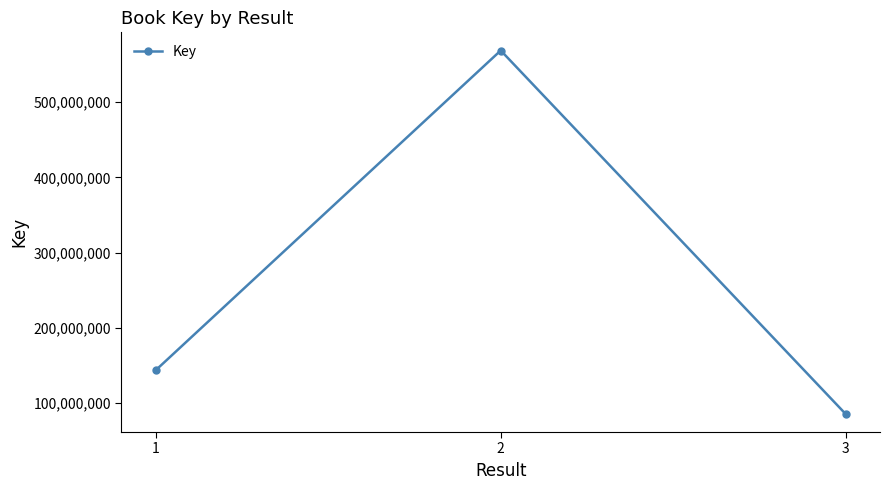

What is the sum of the values at 2 and 3?

654308685